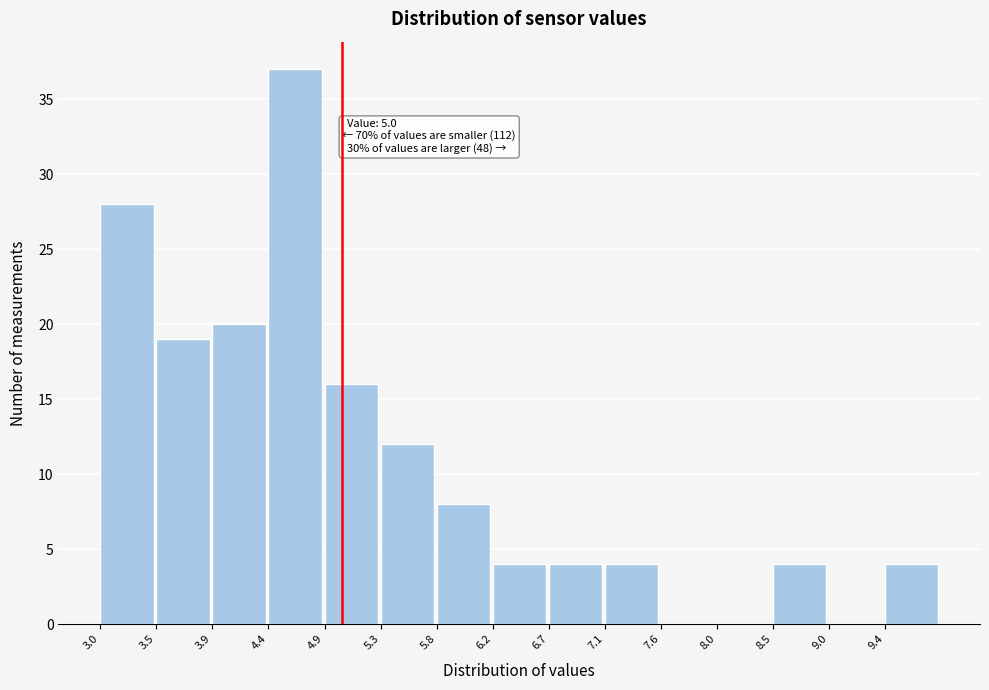

Over which range of the x-axis is the bar tallest?

4.40 to 4.85